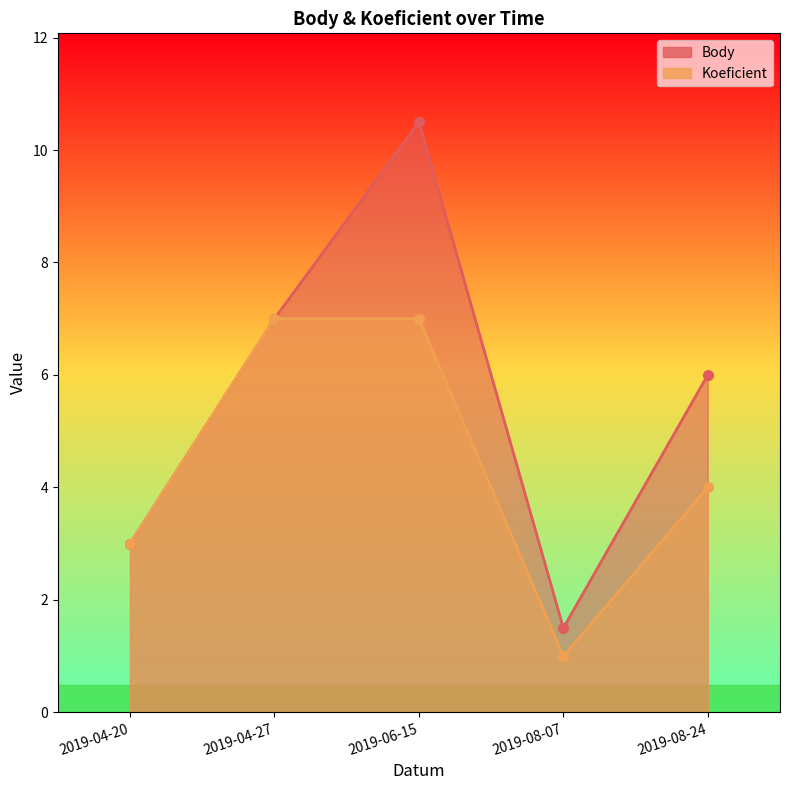

Rank the series by their average value, from lowest to highest.

Koeficient, Body